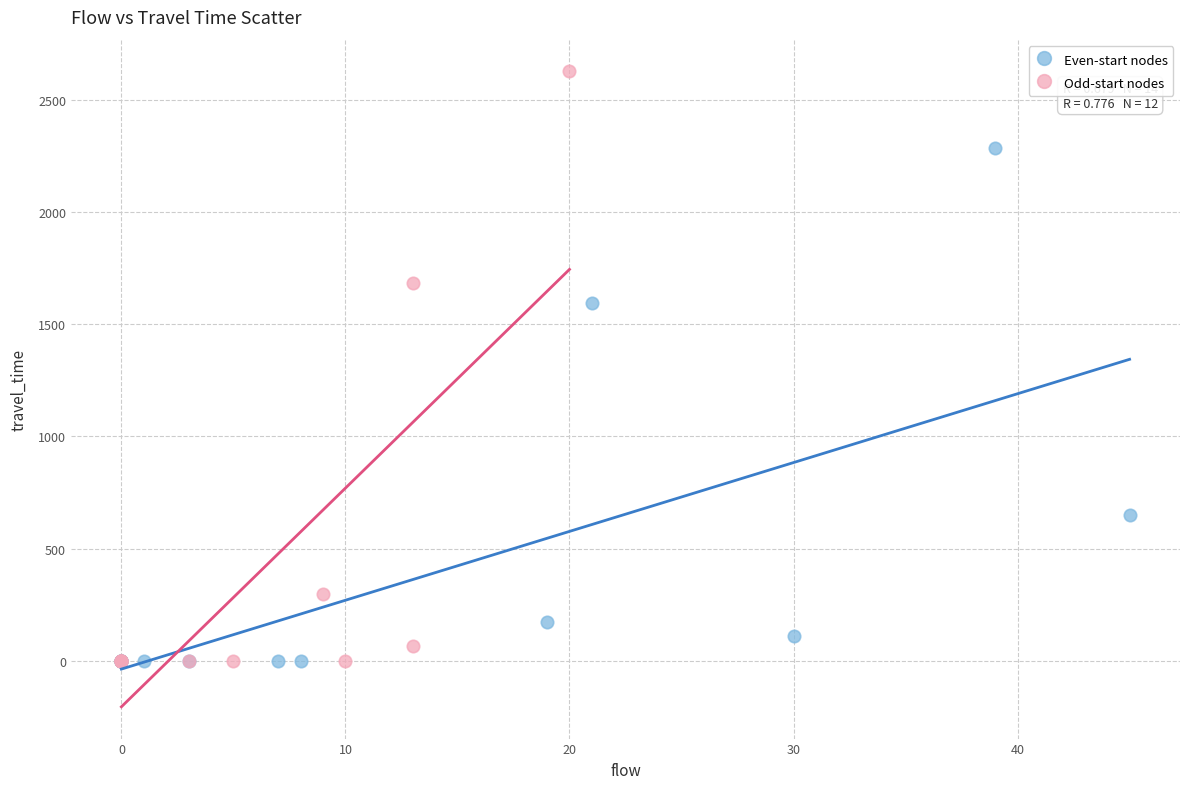

Which series contains the highest Y value?

Odd-start nodes